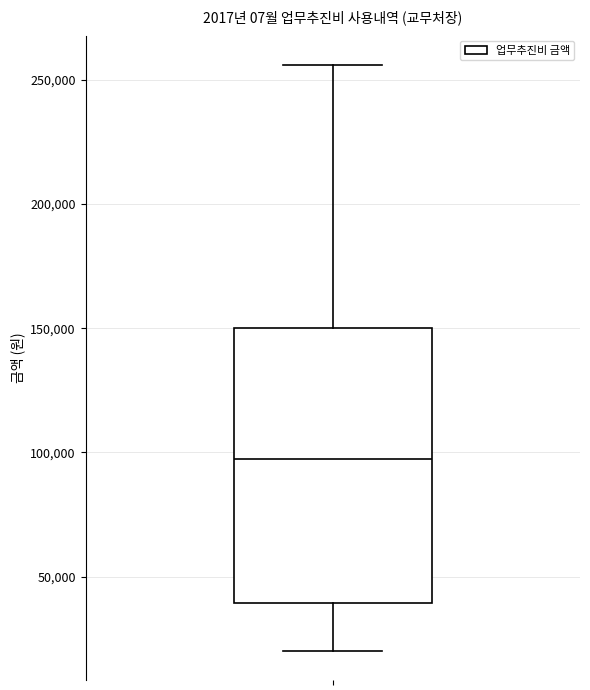

Transcribe this box plot: give where the median line is, the range the box spans, and where the two whiskers end, as read against the y-axis. The values are not printed on the chart, so give them approximately, as read against the axis.

median 100000, box 40000 to 150000, whiskers 20000 to 255000